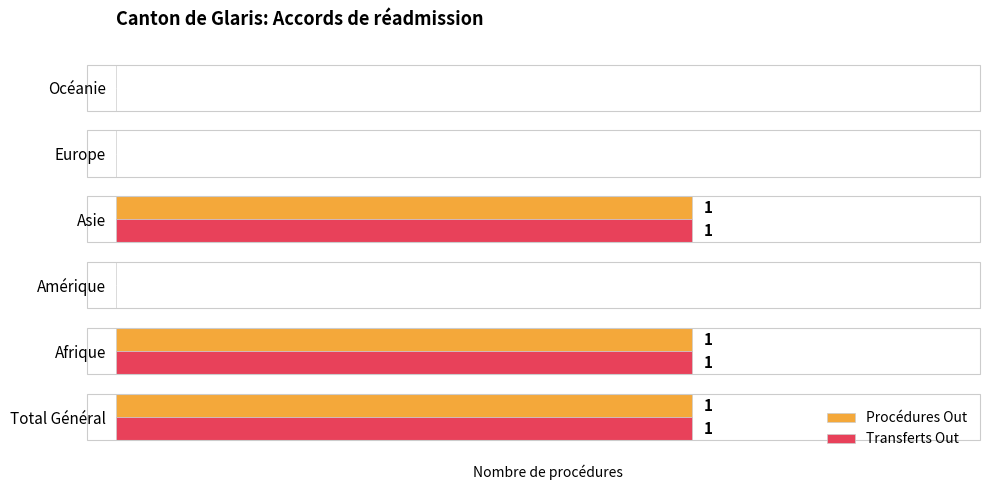

What are all the series names shown in the legend?

Procédures Out, Transferts Out